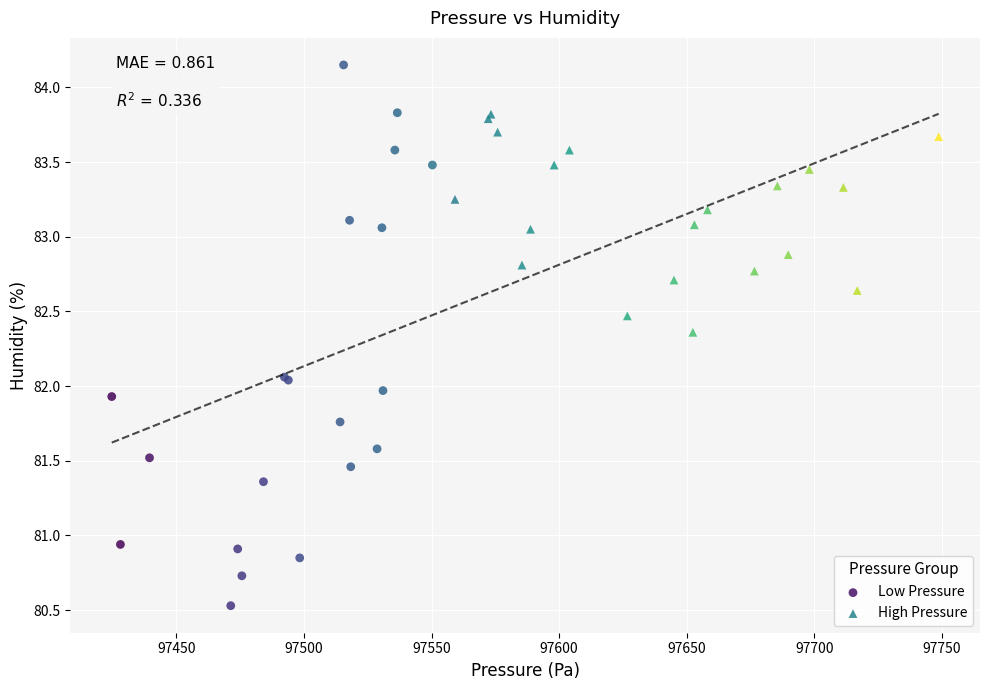

Which series contains the lowest Y value?

Low Pressure